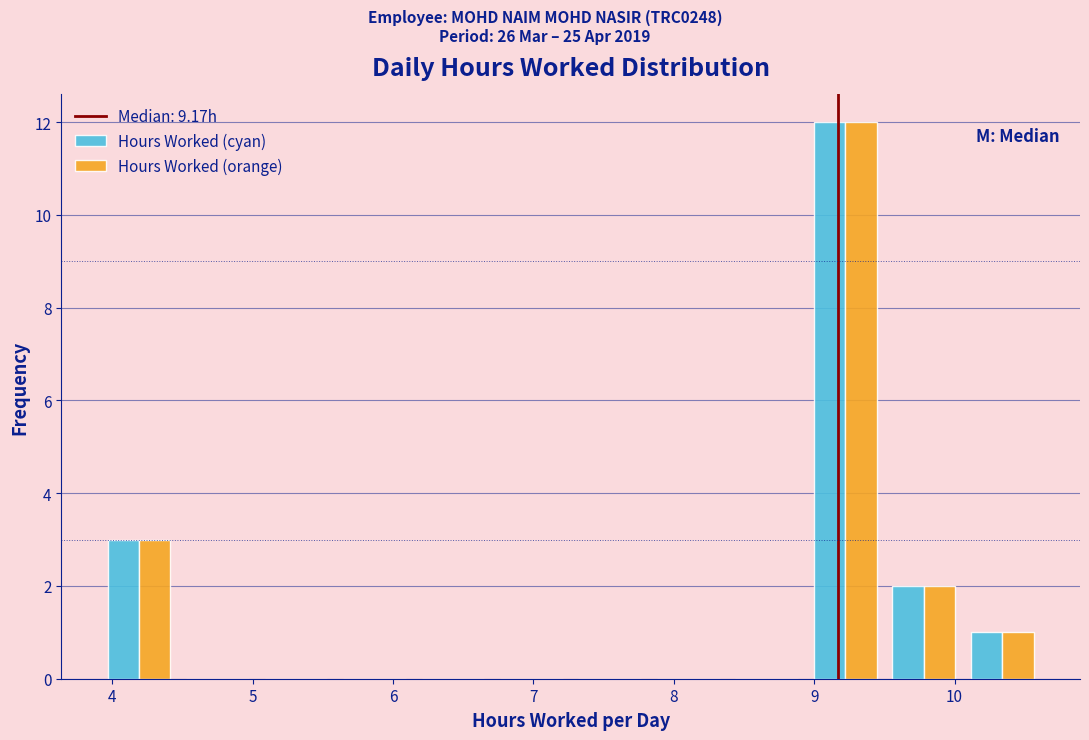

Reading left to right, transcribe this chart: for each range on the x-axis, give the height of each series' bar. Neither the bar edges nor the heights are printed on the chart, so give them approximately, as read against the axes.

3.9 to 4.5: Hours Worked (cyan)=3	Hours Worked (orange)=3
4.5 to 5.0: Hours Worked (cyan)=0	Hours Worked (orange)=0
5.0 to 5.6: Hours Worked (cyan)=0	Hours Worked (orange)=0
5.6 to 6.1: Hours Worked (cyan)=0	Hours Worked (orange)=0
6.1 to 6.7: Hours Worked (cyan)=0	Hours Worked (orange)=0
6.7 to 7.3: Hours Worked (cyan)=0	Hours Worked (orange)=0
7.3 to 7.8: Hours Worked (cyan)=0	Hours Worked (orange)=0
7.8 to 8.4: Hours Worked (cyan)=0	Hours Worked (orange)=0
8.4 to 8.9: Hours Worked (cyan)=0	Hours Worked (orange)=0
8.9 to 9.5: Hours Worked (cyan)=12	Hours Worked (orange)=12
9.5 to 10.1: Hours Worked (cyan)=2	Hours Worked (orange)=2
10.1 to 10.6: Hours Worked (cyan)=1	Hours Worked (orange)=1